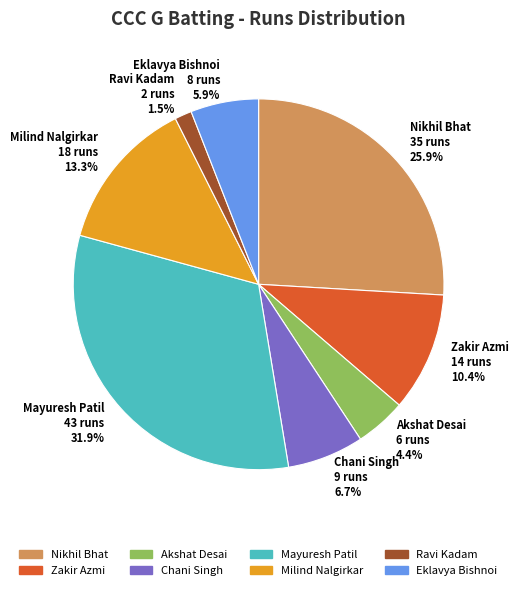

Which slice is the largest?

Mayuresh Patil